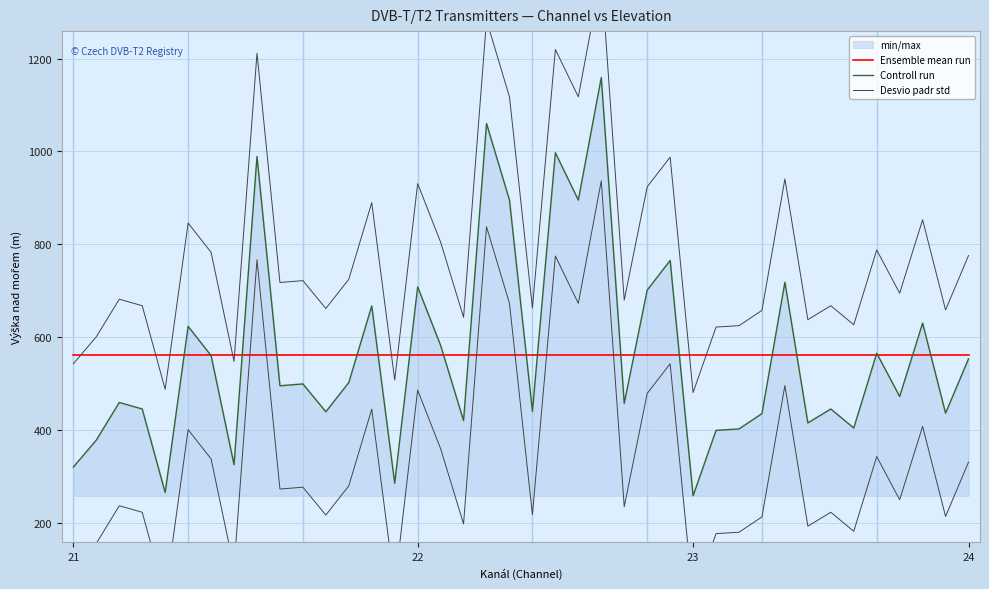

How many times do Ensemble mean run and Desvio padr std cross each other?

9